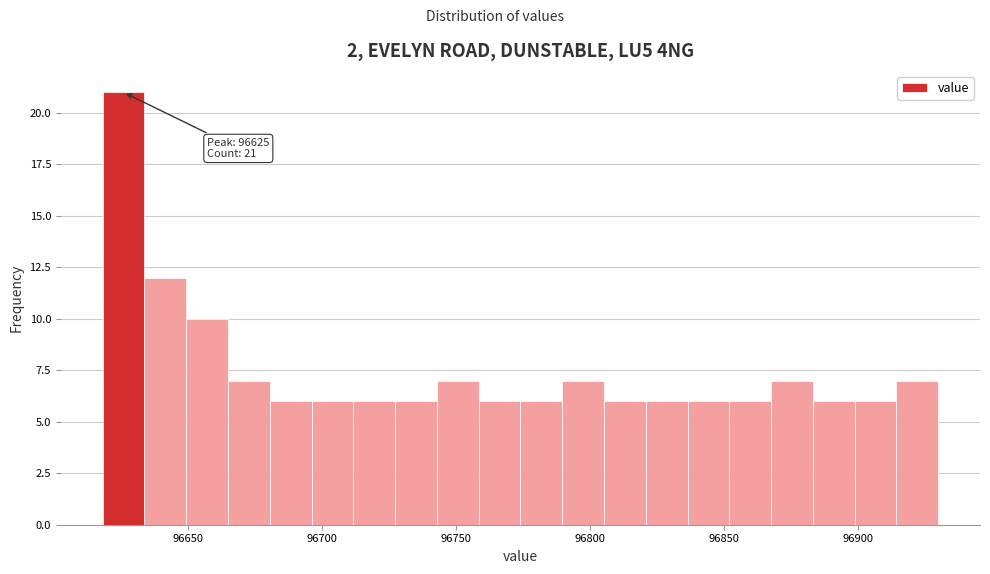

Around what value on the x-axis is the tallest bar? Give the approximate position of its centre, as read against the axis.

96625